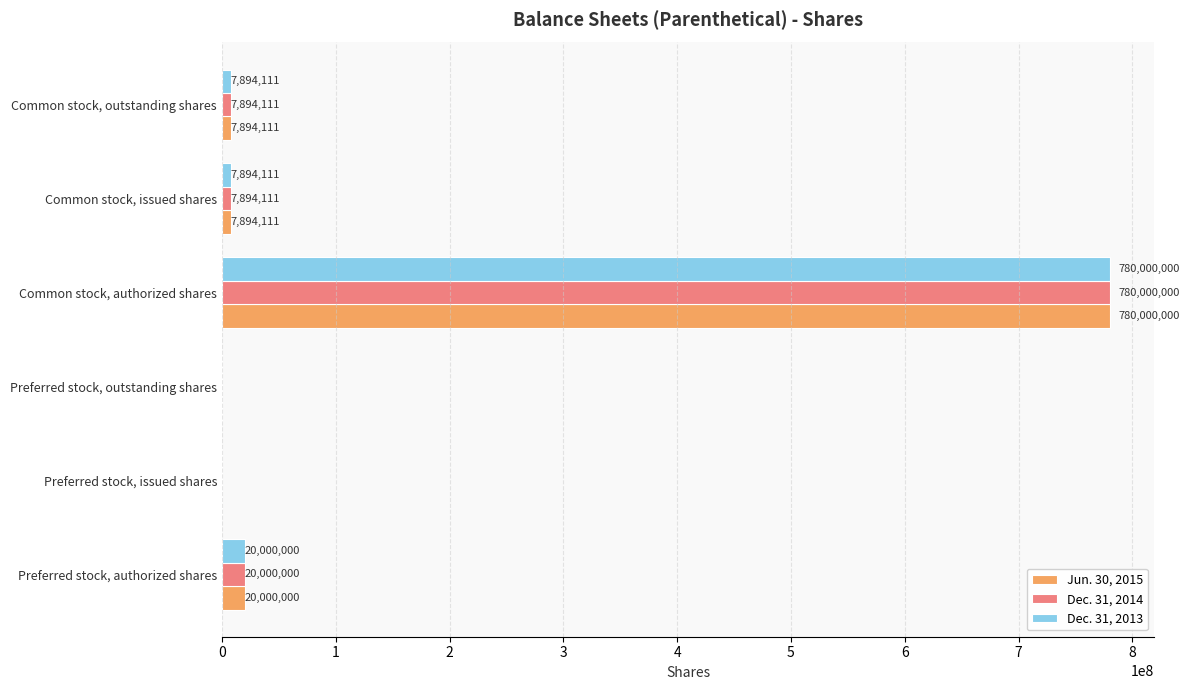

What is the sum of the Jun. 30, 2015 values at Common stock, outstanding shares and Preferred stock, issued shares?

7894111